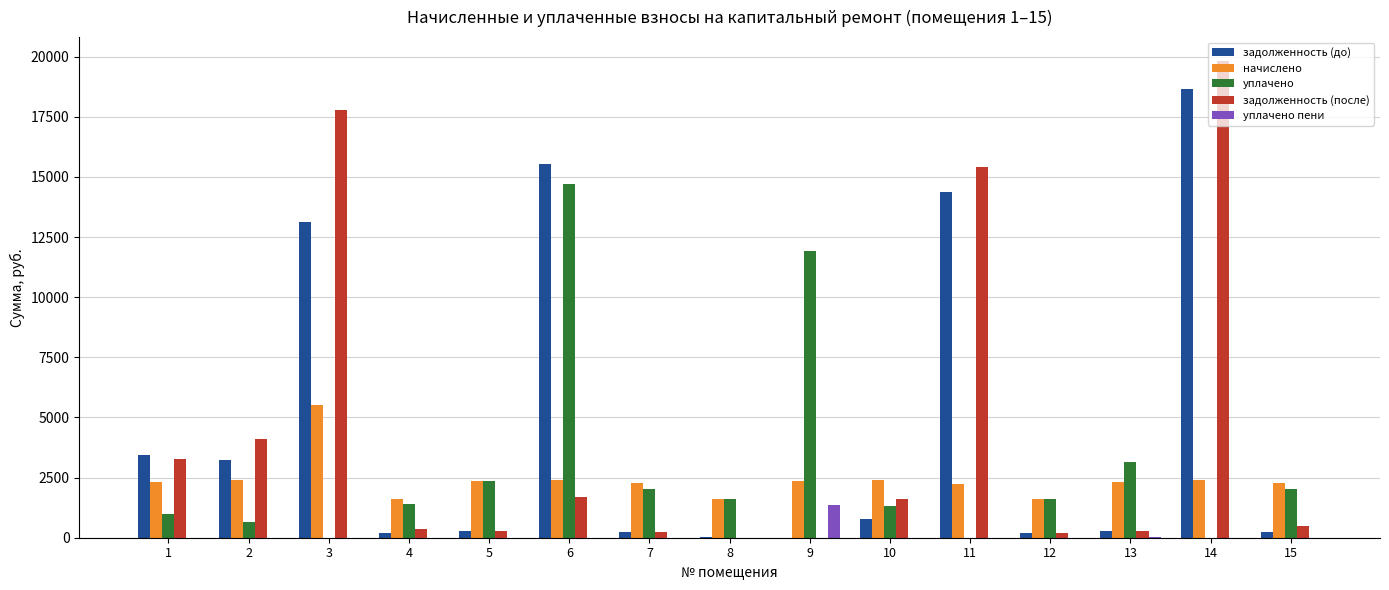

What is the maximum value for начислено?

5534.2